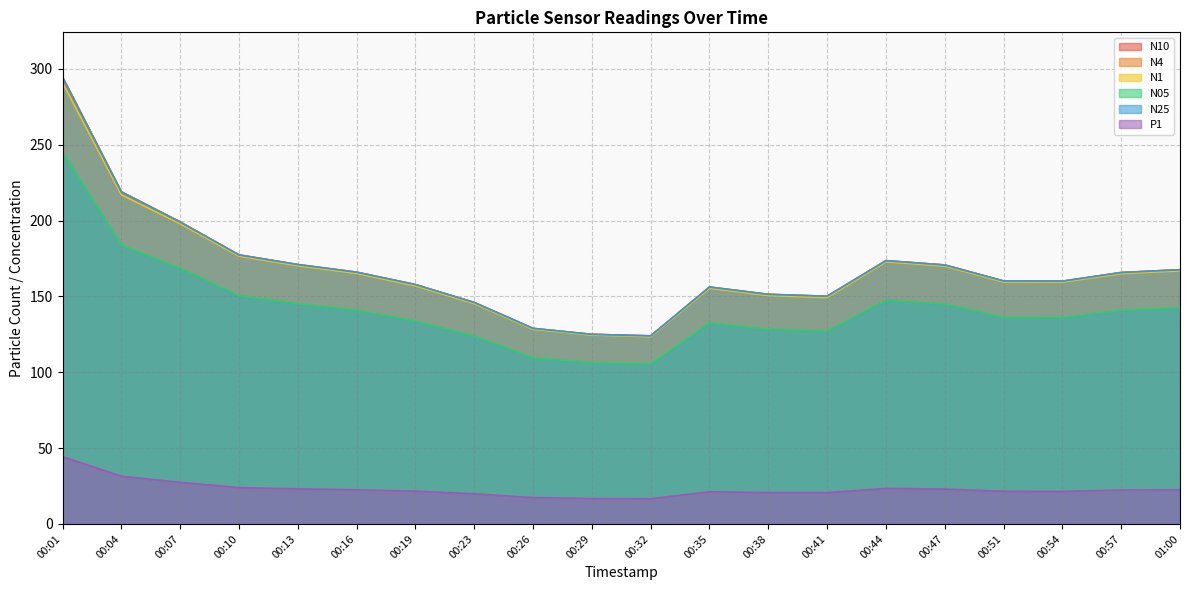

Reading left to right, list all the values displayed in this chart.

N10: 00:01=294.7	00:04=219.0	00:07=199.2	00:10=177.4	00:13=171.1	00:16=166.0	00:19=157.9	00:23=146.1	00:26=128.9	00:29=125.0	00:32=124.0	00:35=156.2	00:38=151.4	00:41=150.2	00:44=173.6	00:47=170.8	00:51=160.2	00:54=160.1	00:57=165.8	01:00=167.6
N4: 00:01=294.5	00:04=219.0	00:07=199.1	00:10=177.4	00:13=171.0	00:16=166.0	00:19=157.8	00:23=146.0	00:26=128.9	00:29=125.0	00:32=124.0	00:35=156.2	00:38=151.4	00:41=150.1	00:44=173.6	00:47=170.7	00:51=160.2	00:54=160.1	00:57=165.8	01:00=167.6
N1: 00:01=291.0	00:04=217.1	00:07=198.0	00:10=176.6	00:13=170.2	00:16=165.2	00:19=157.0	00:23=145.3	00:26=128.3	00:29=124.5	00:32=123.5	00:35=155.4	00:38=150.6	00:41=149.3	00:44=172.8	00:47=170.0	00:51=159.5	00:54=159.4	00:57=165.0	01:00=166.9
N05: 00:01=245.2	00:04=183.9	00:07=168.5	00:10=150.6	00:13=145.2	00:16=140.8	00:19=133.7	00:23=123.8	00:26=109.5	00:29=106.3	00:32=105.4	00:35=132.5	00:38=128.3	00:41=127.1	00:44=147.4	00:47=145.0	00:51=136.1	00:54=136.1	00:57=140.7	01:00=142.4
N25: 00:01=294.2	00:04=218.8	00:07=199.0	00:10=177.3	00:13=171.0	00:16=165.9	00:19=157.8	00:23=146.0	00:26=128.9	00:29=125.0	00:32=124.0	00:35=156.1	00:38=151.3	00:41=150.1	00:44=173.5	00:47=170.7	00:51=160.1	00:54=160.0	00:57=165.7	01:00=167.6
P1: 00:01=44.3	00:04=31.5	00:07=27.4	00:10=24.0	00:13=23.1	00:16=22.5	00:19=21.6	00:23=19.9	00:26=17.4	00:29=16.8	00:32=16.6	00:35=21.2	00:38=20.7	00:41=20.6	00:44=23.4	00:47=23.0	00:51=21.6	00:54=21.4	00:57=22.4	01:00=22.5